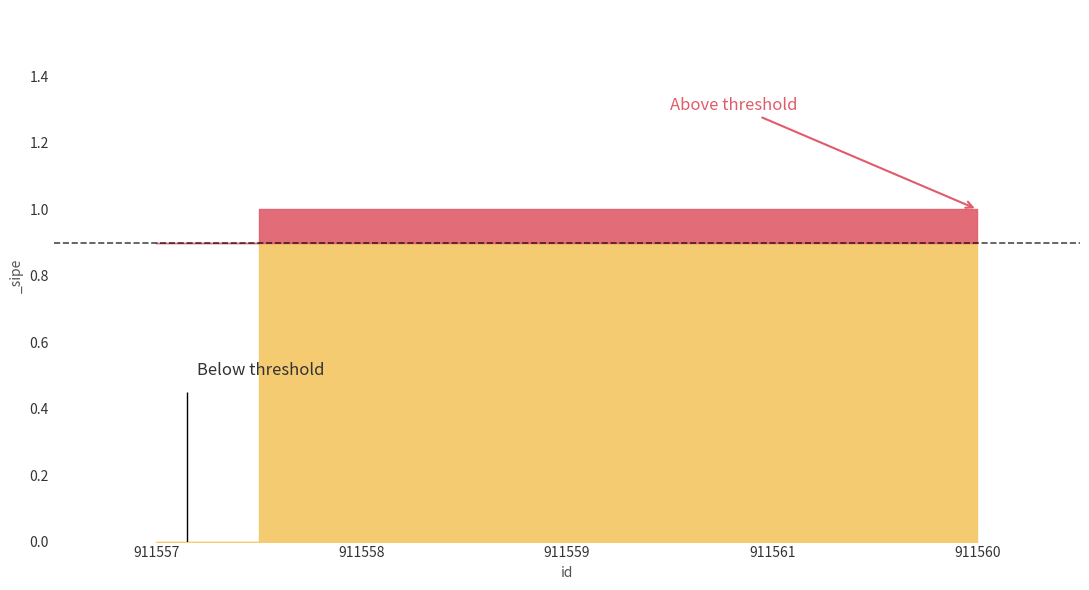

What is the sum of all values?

4